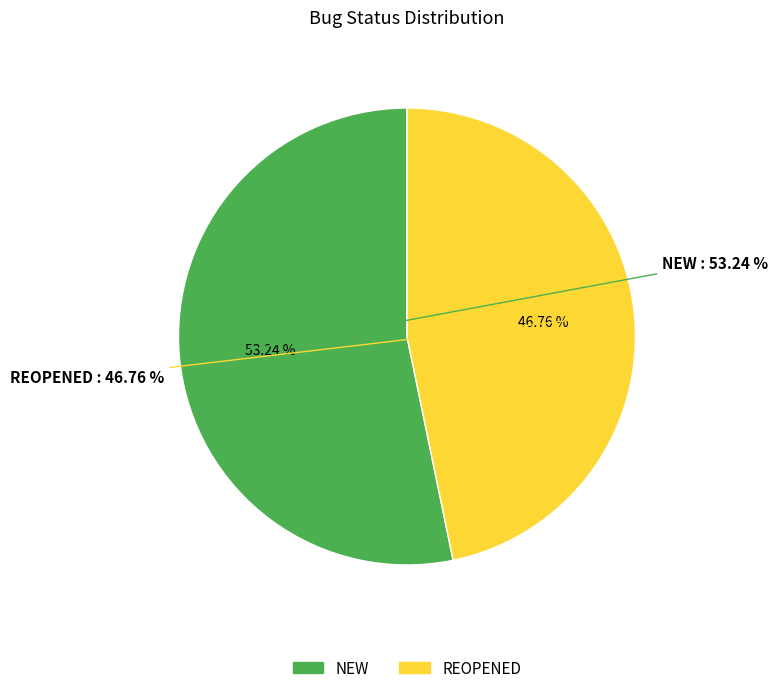

What is the majority slice?

NEW